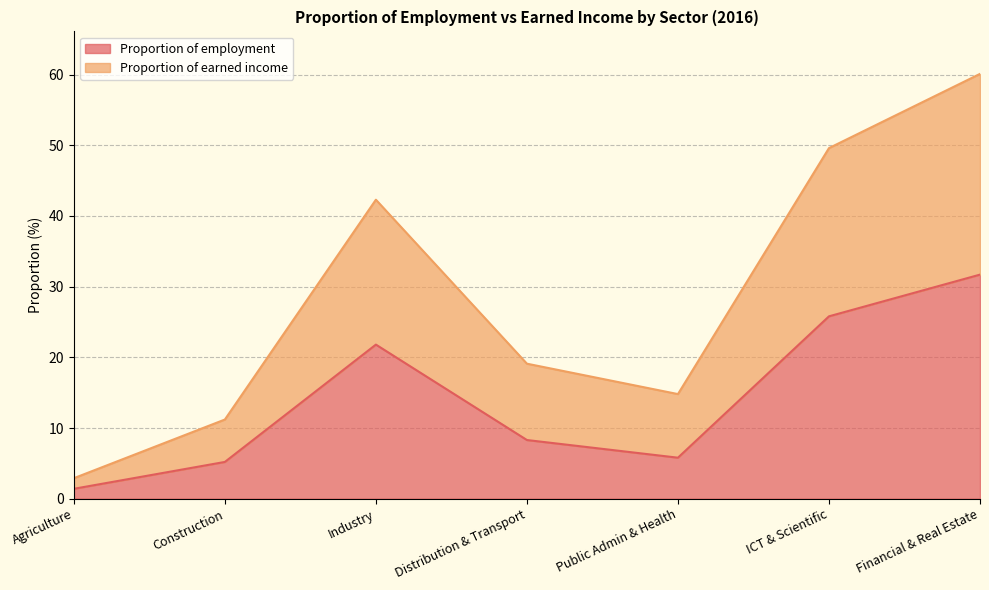

Where does the Proportion of employment series first go above 8?

Industry